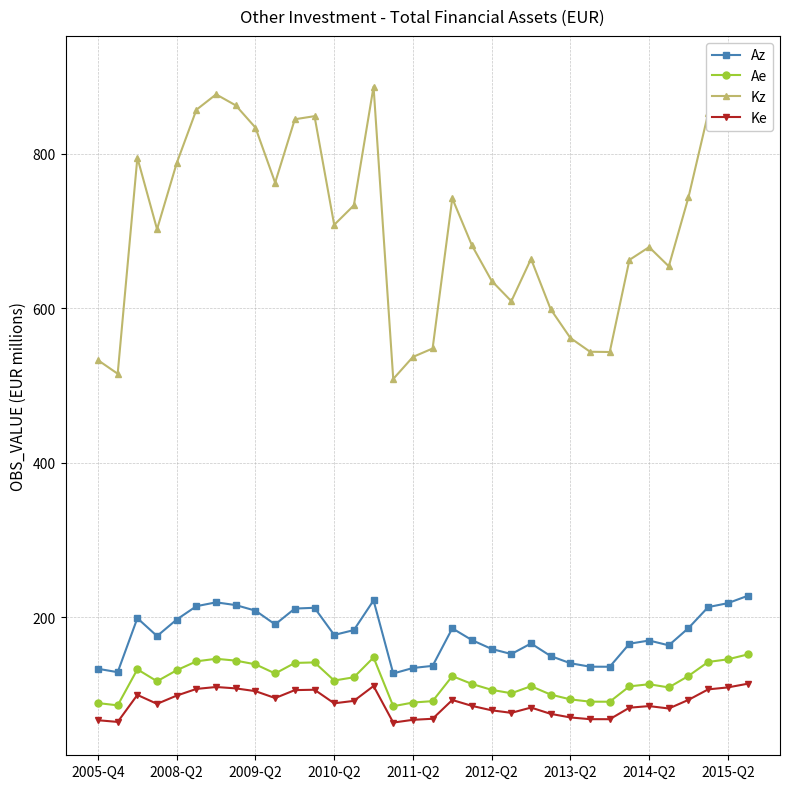

What is the lowest value of the Ke series?

63.5